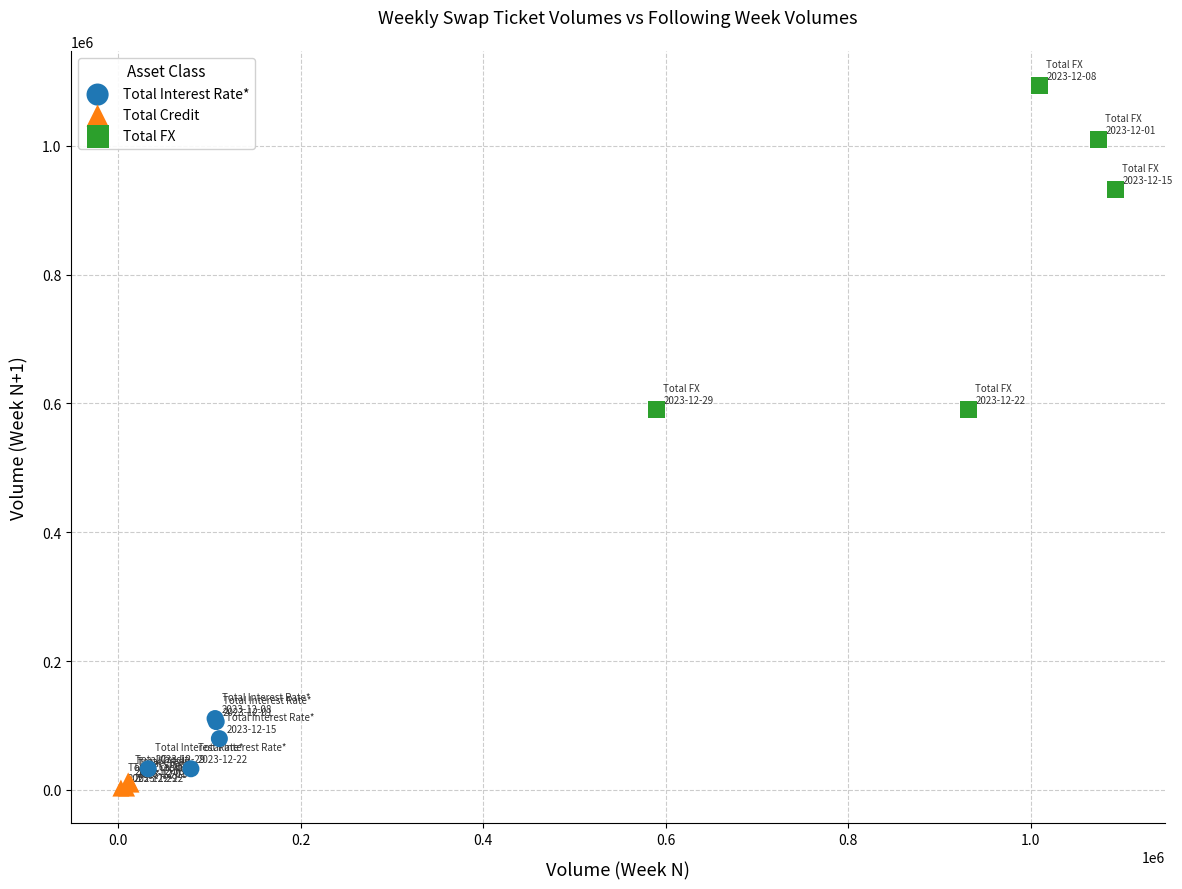

Which series contains the lowest Y value?

Total Credit